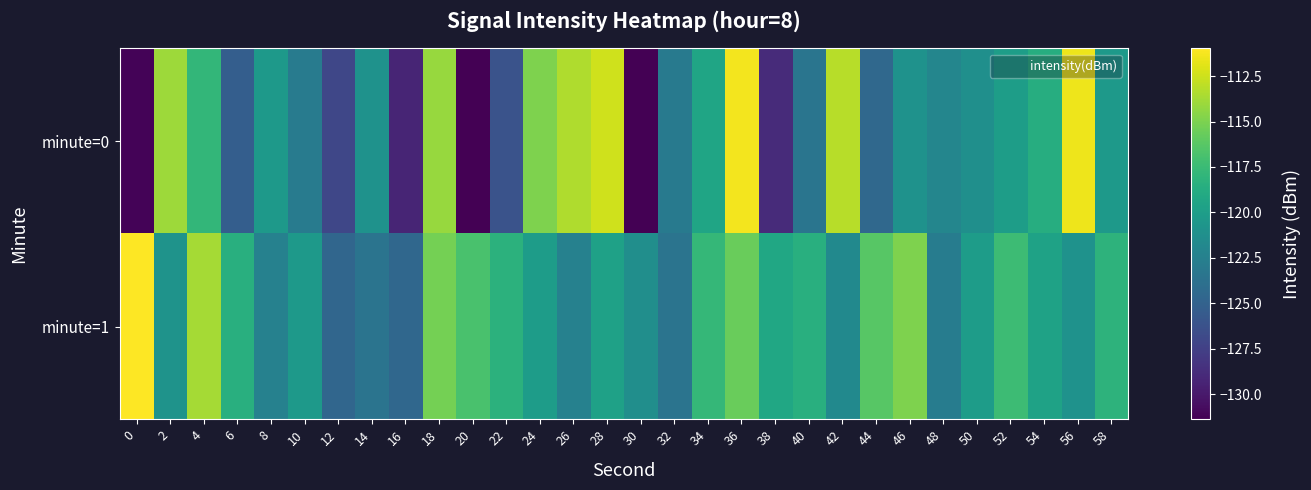

Which series has the largest range (max minus min)?

minute=0